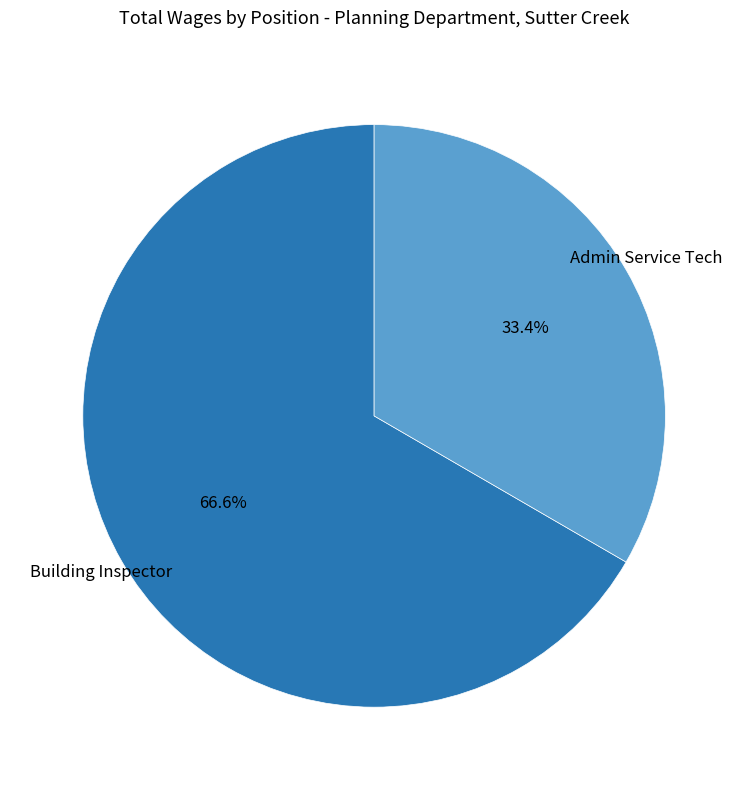

The Building Inspector slice represents 67% of the pie. True or false?

True